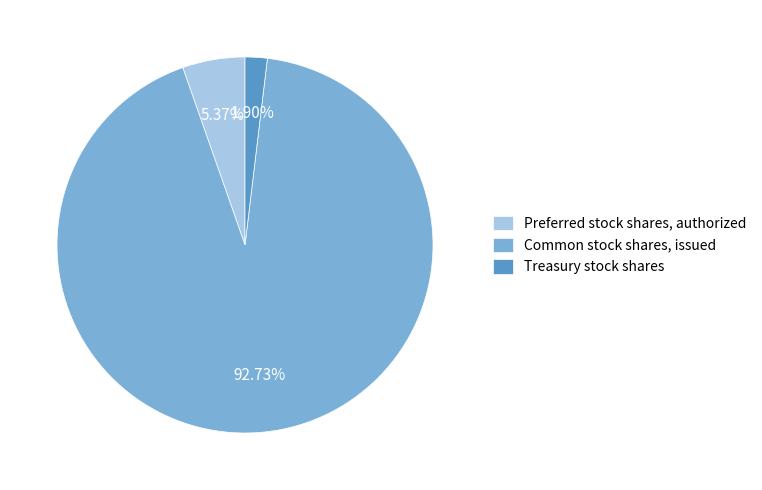

What percentage is the Preferred stock shares, authorized slice, to the nearest percent?

5%